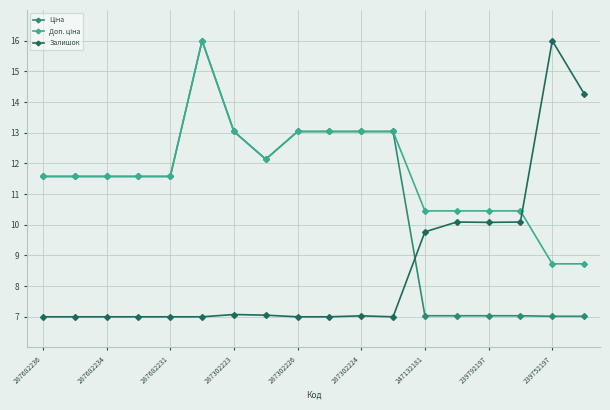

True or false: Залишок has more than 1 points higher than both neighbors.

True